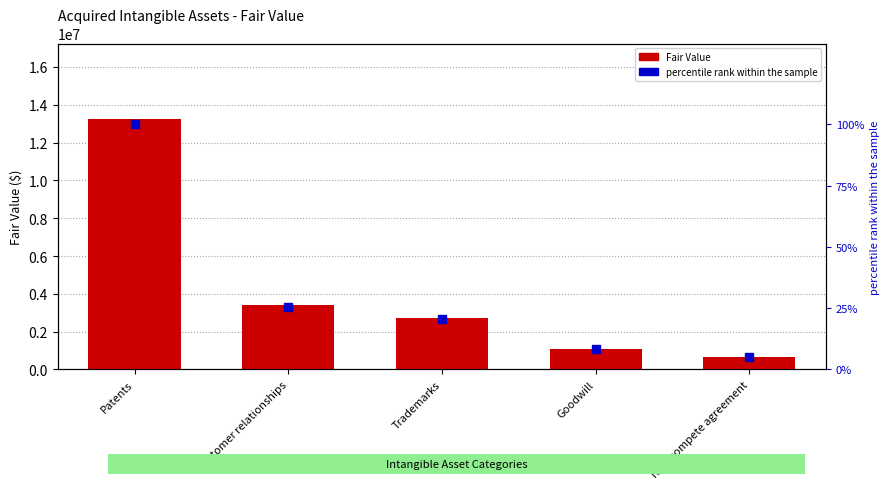

Where does the percentile rank within the sample series first go above 20?

Patents